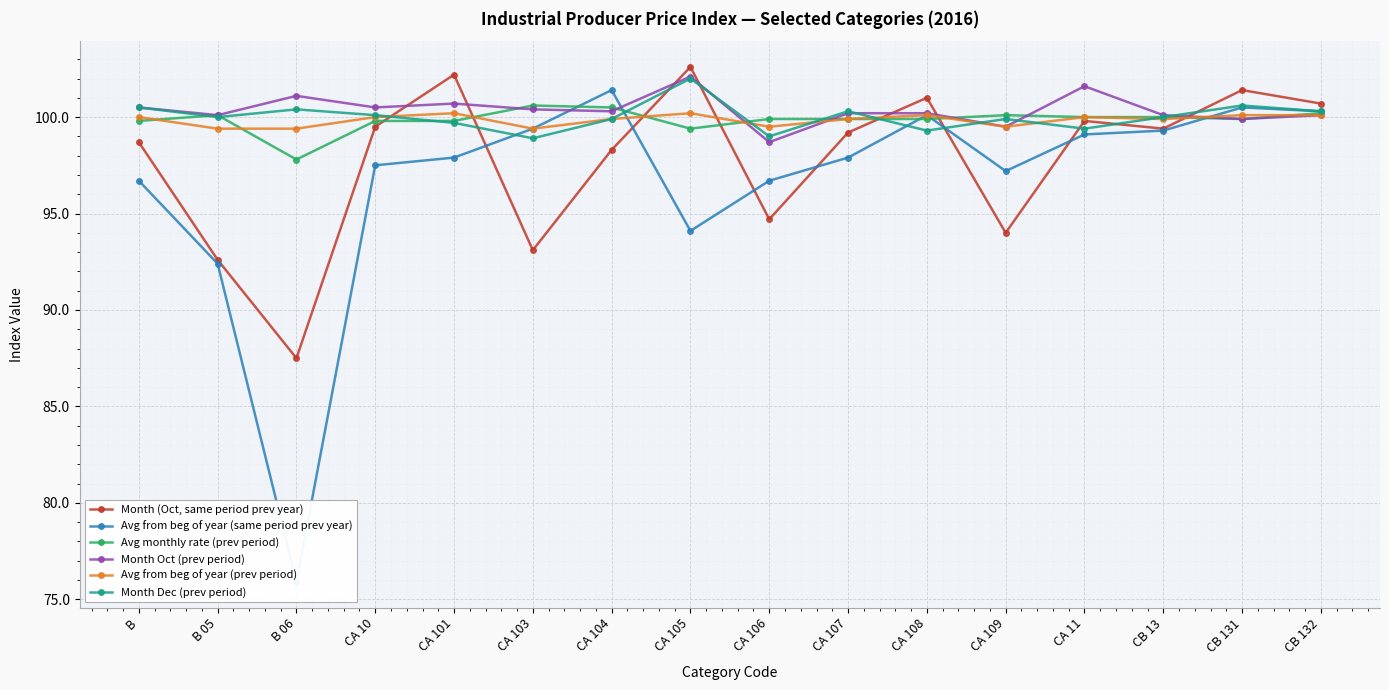

At which label is Month (Oct, same period prev year) closest to 95?

CA 106